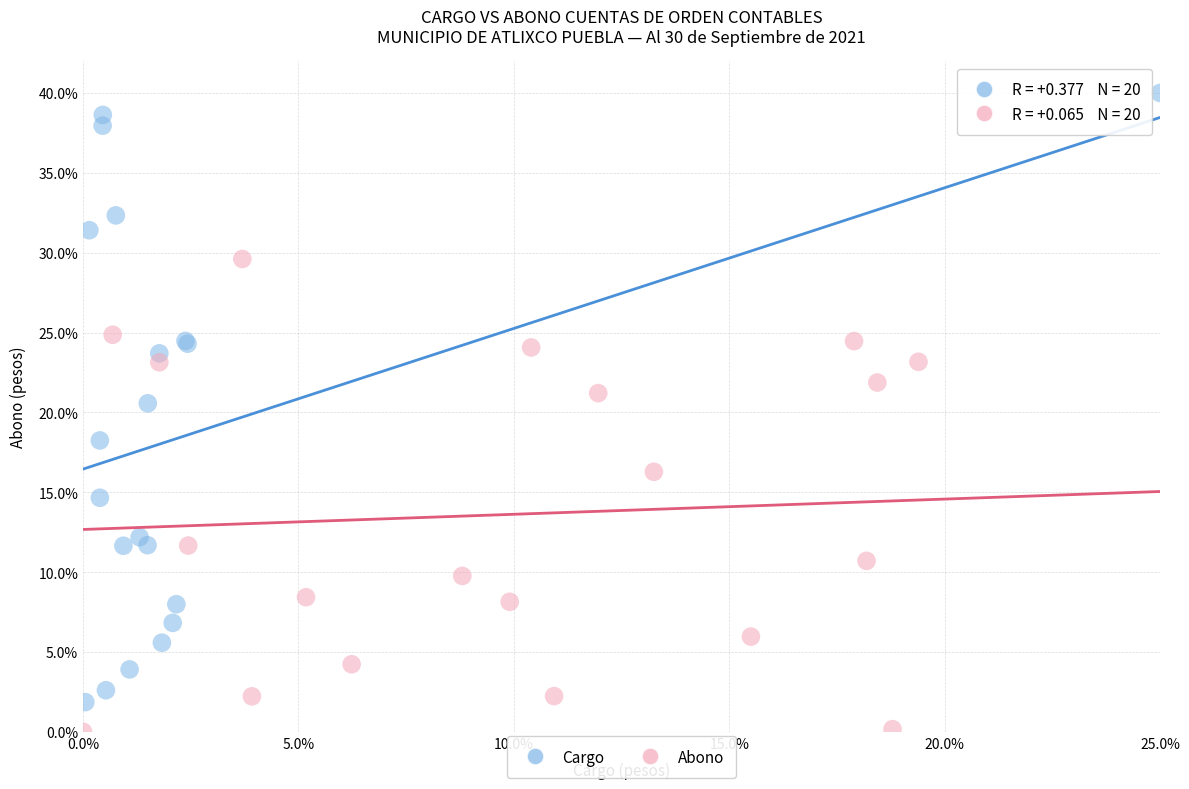

What are all the series names shown in the legend?

Cargo, Abono